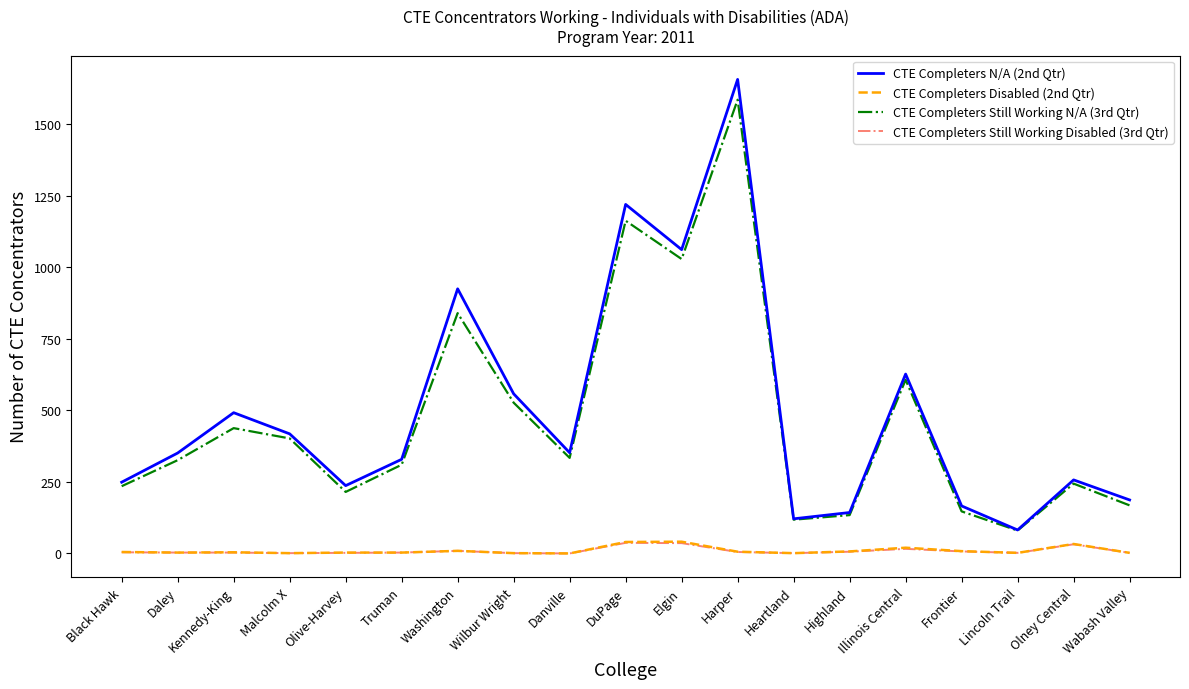

How many lines are shown in the chart?

4